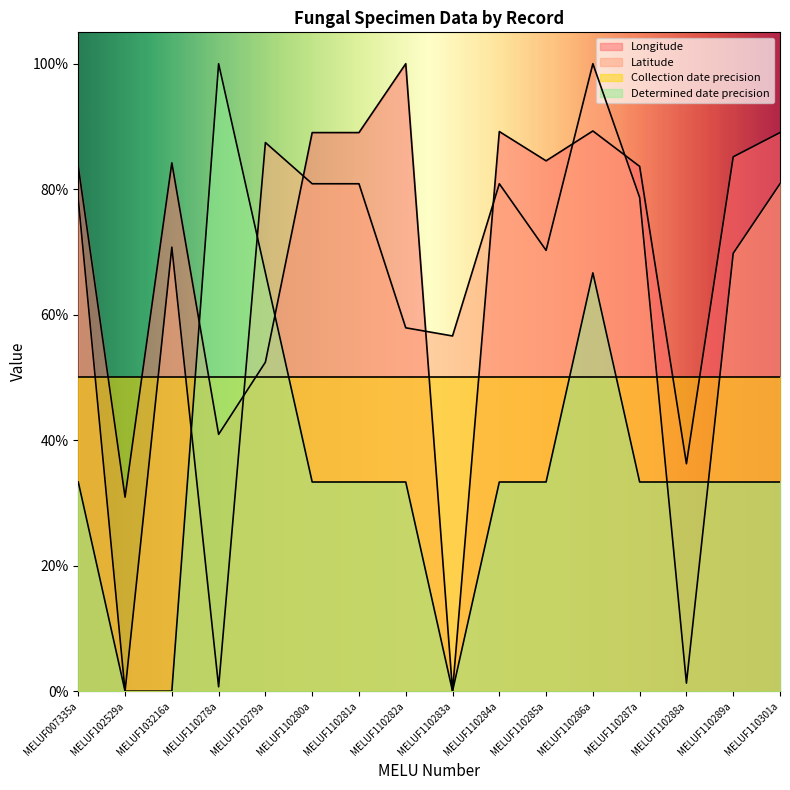

True or false: Determined date precision and Longitude intersect in this chart.

True